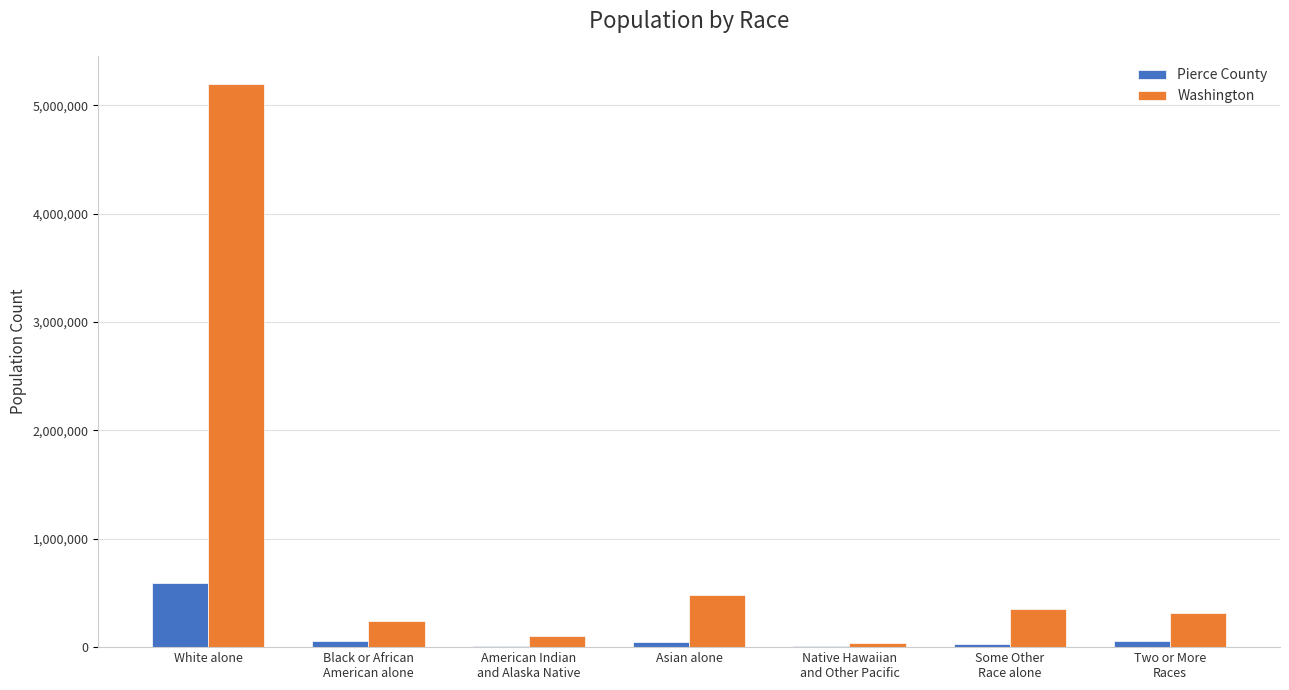

Read the Pierce County value at White alone.

590040